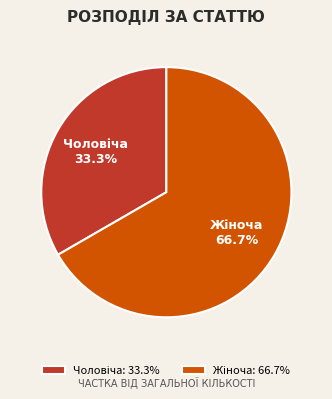

Does any single category account for the majority?

Yes